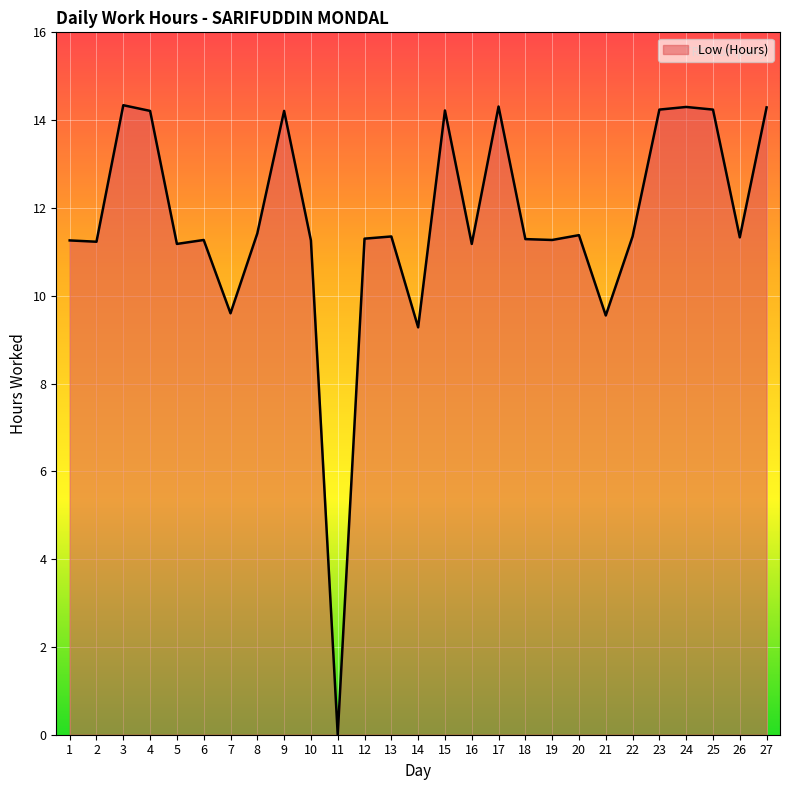

The chart shows a value of 11.3 at 12. True or false?

True